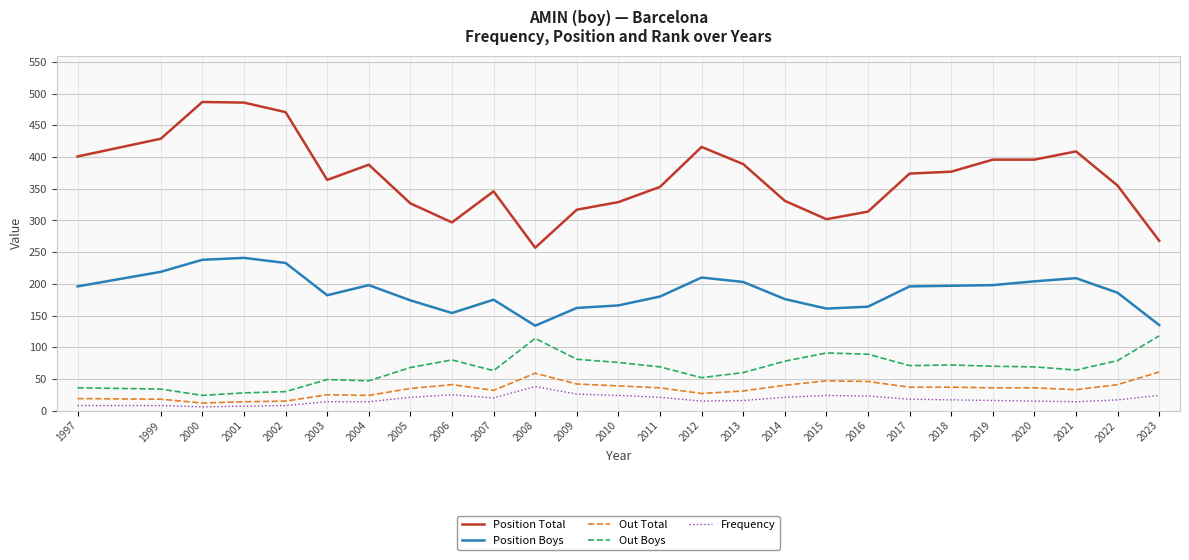

Is the value of Out Boys at 2007 greater than the value of Position Total at 2016?

No